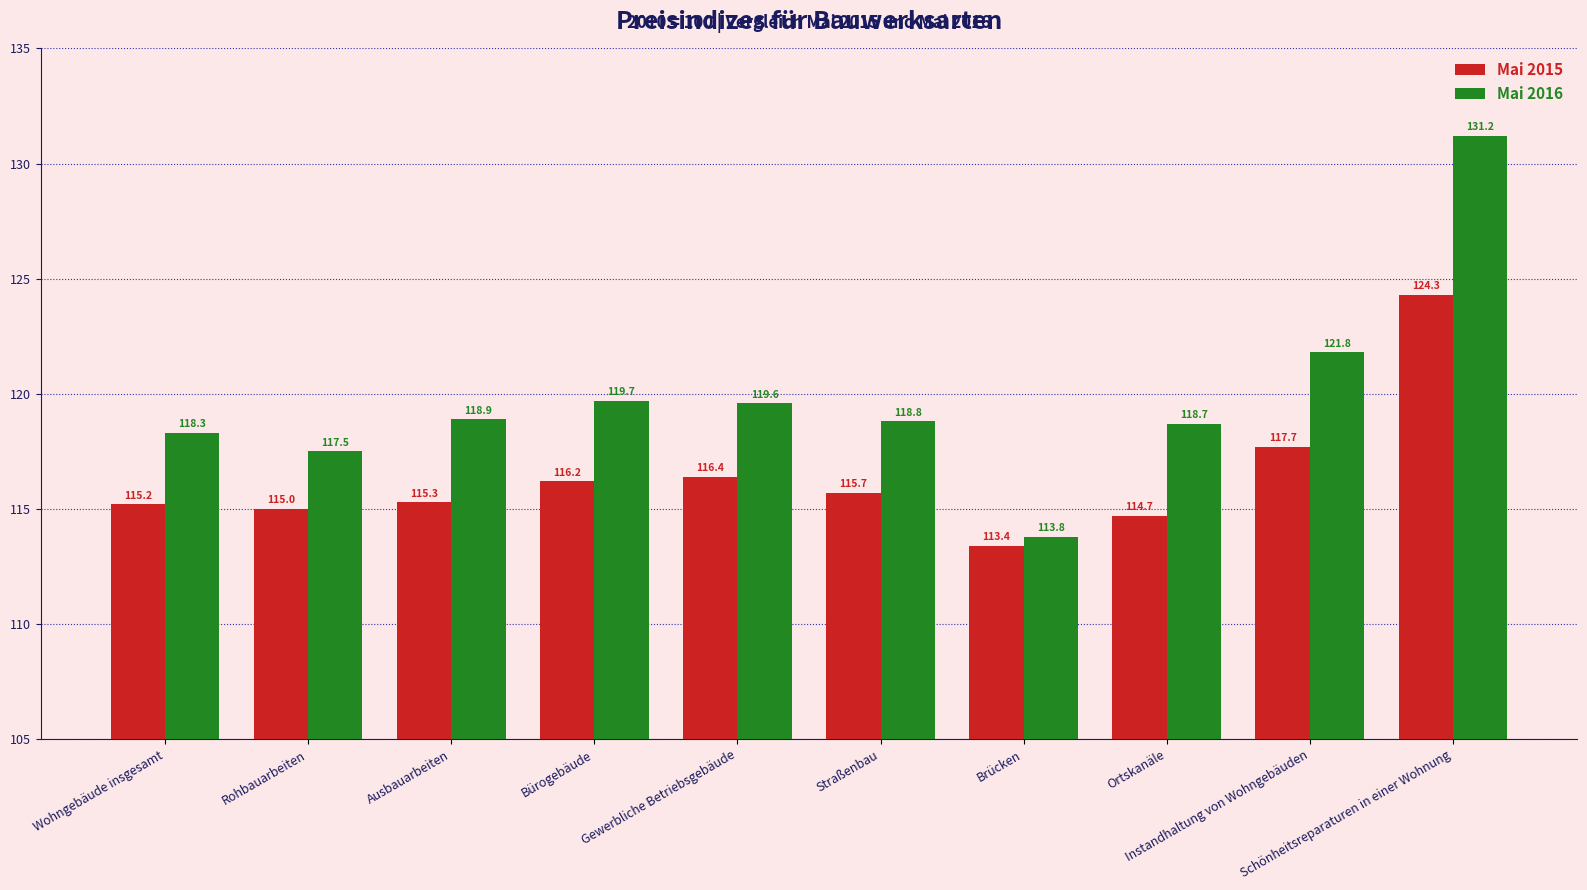

What is the average value of the Mai 2015 series?

116.4